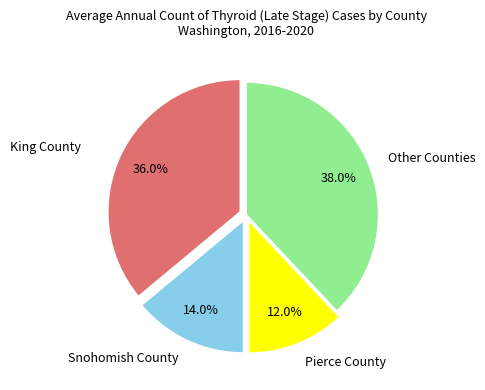

Count the number of slices in the pie.

4